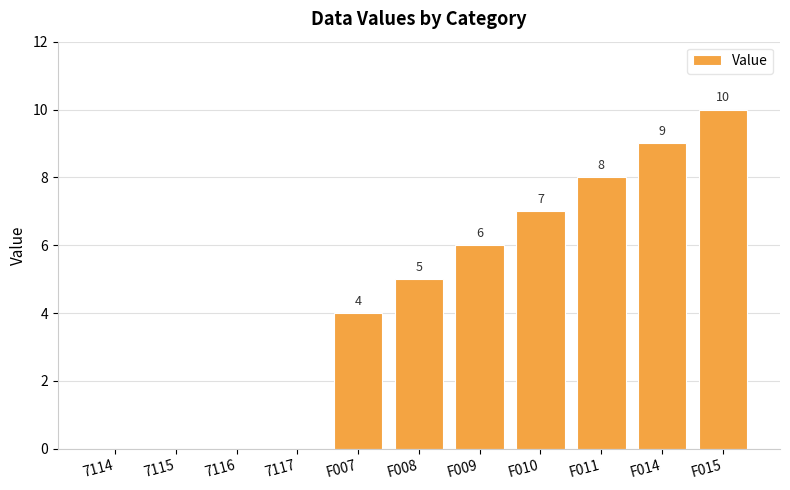

What is the difference between the values at F014 and F011?

1